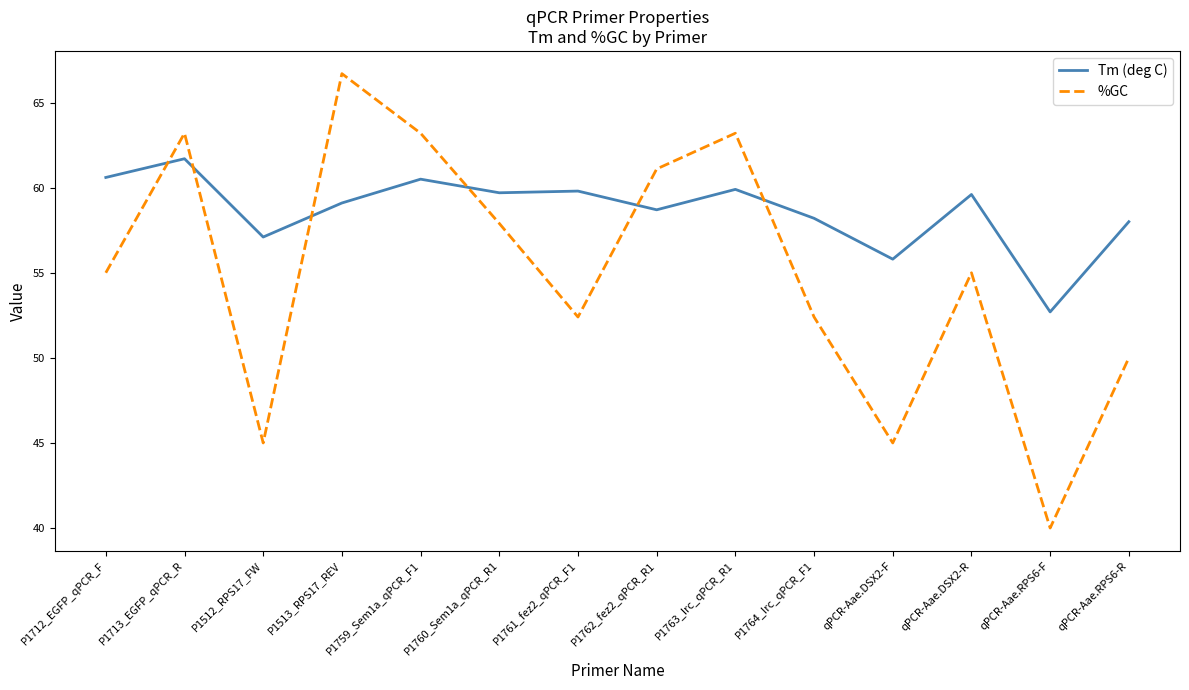

Which category has the highest value in the Tm (deg C) series?

P1713_EGFP_qPCR_R